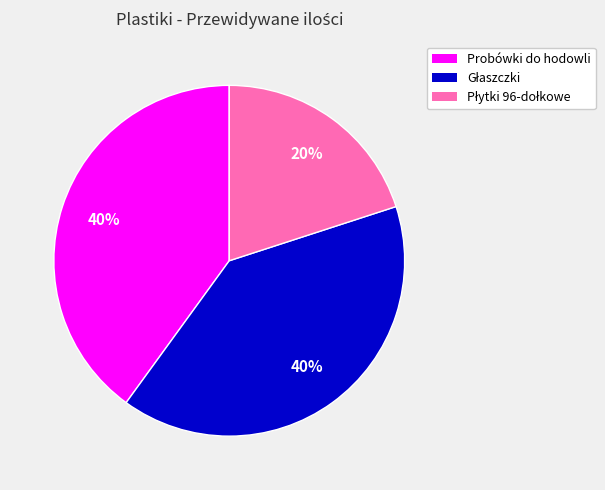

Is Probówki do hodowli the majority of the pie?

No